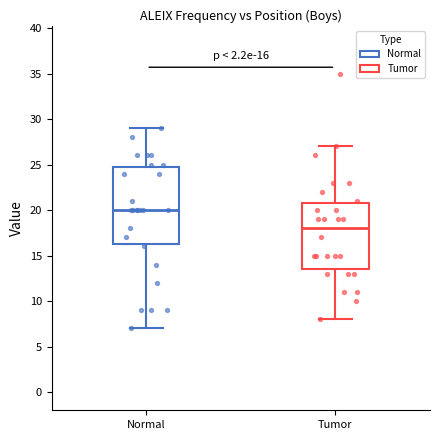

Which box is the tallest, from its lower edge to its upper edge?

Normal